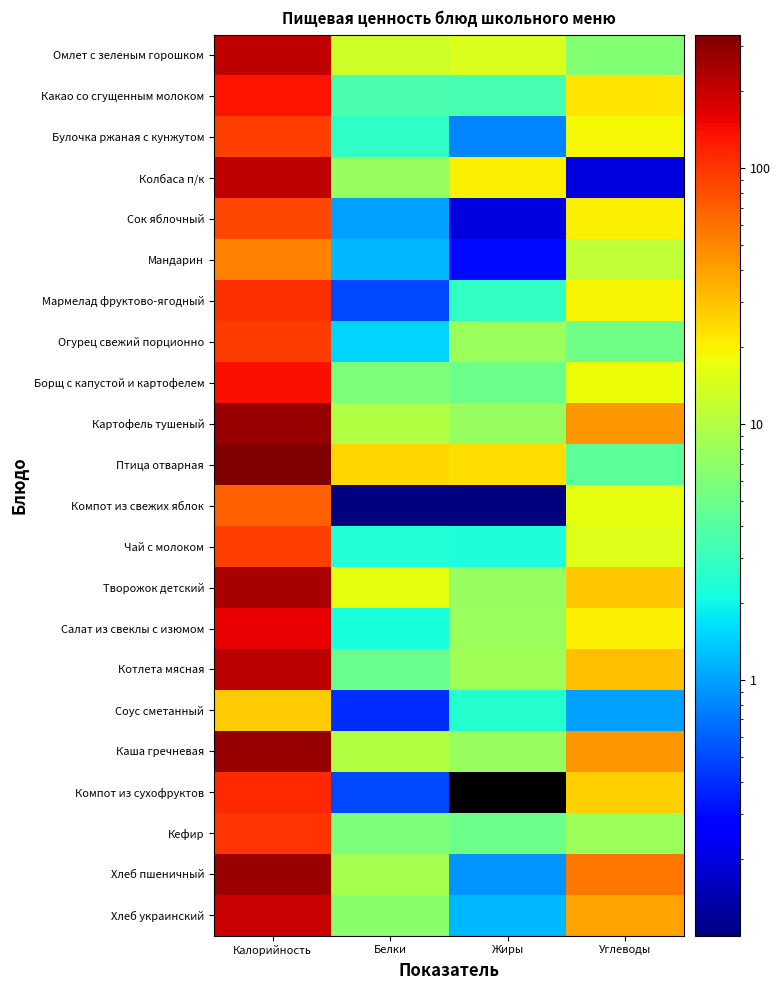

How many categories are shown in the chart?

4